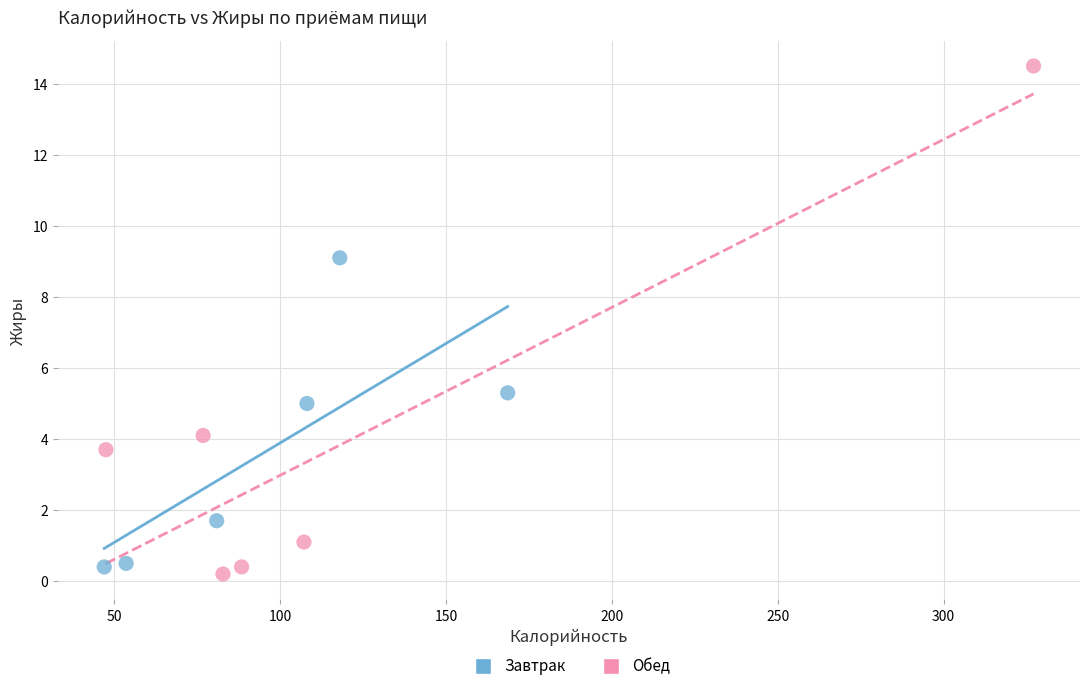

Which series has the widest spread of Y values?

Обед